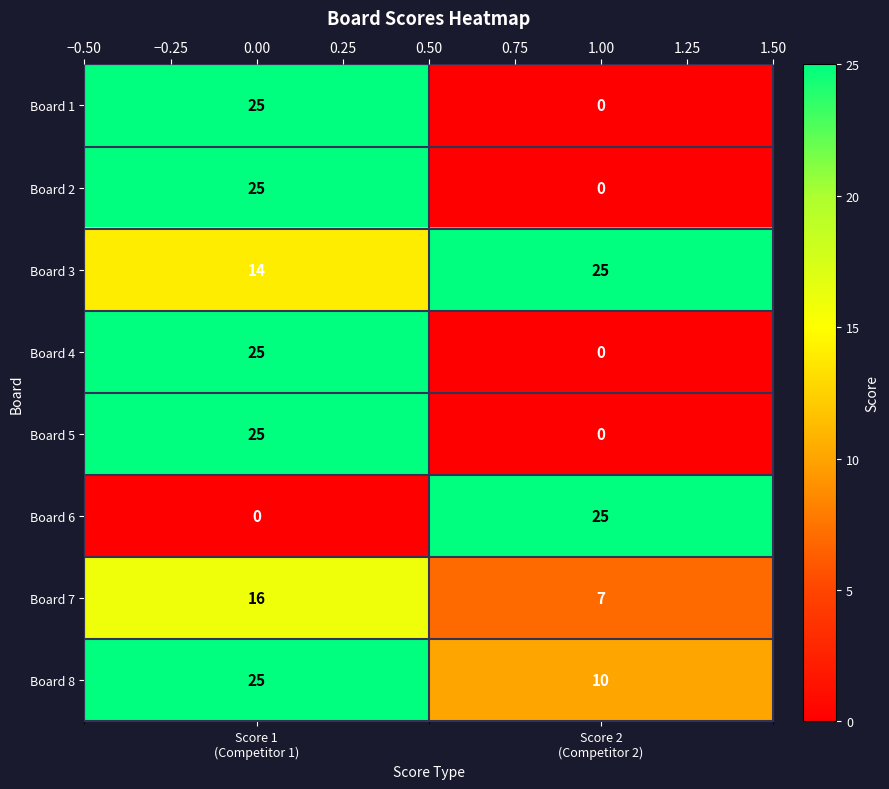

Is it true that Board 5 equals 8 at Score 2 (Competitor 2)?

False